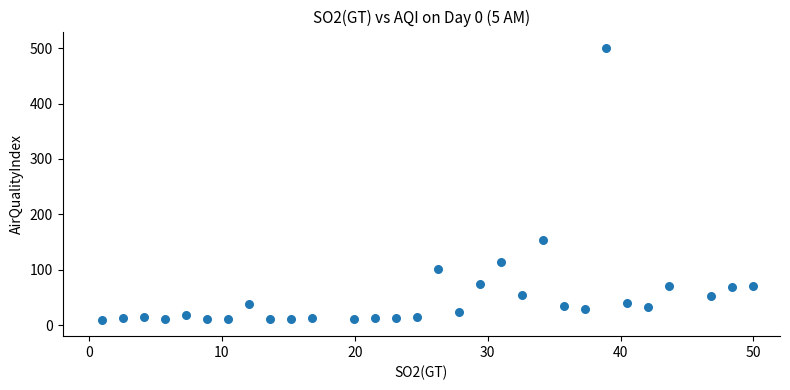

What Y value in the scatter plot is closest to 255?

153.7